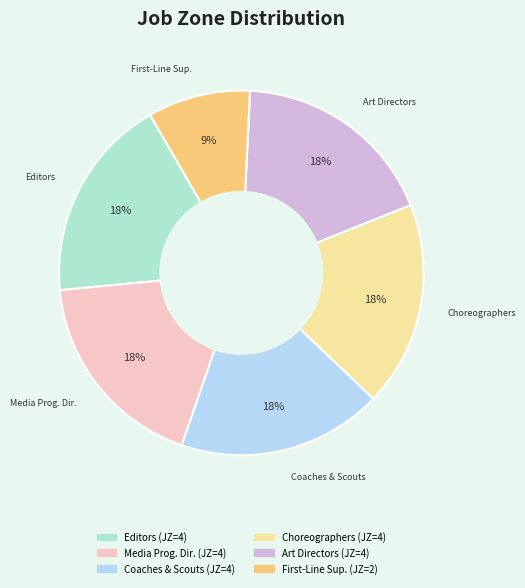

Is there a majority slice in this chart?

No